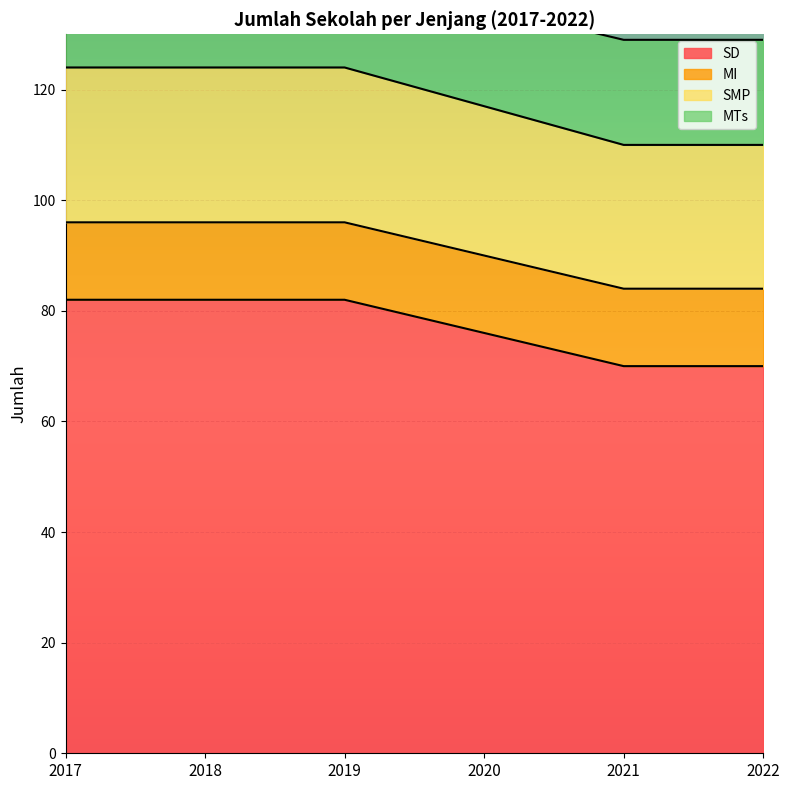

What is the difference between the second highest and second lowest values in the SD series?

12